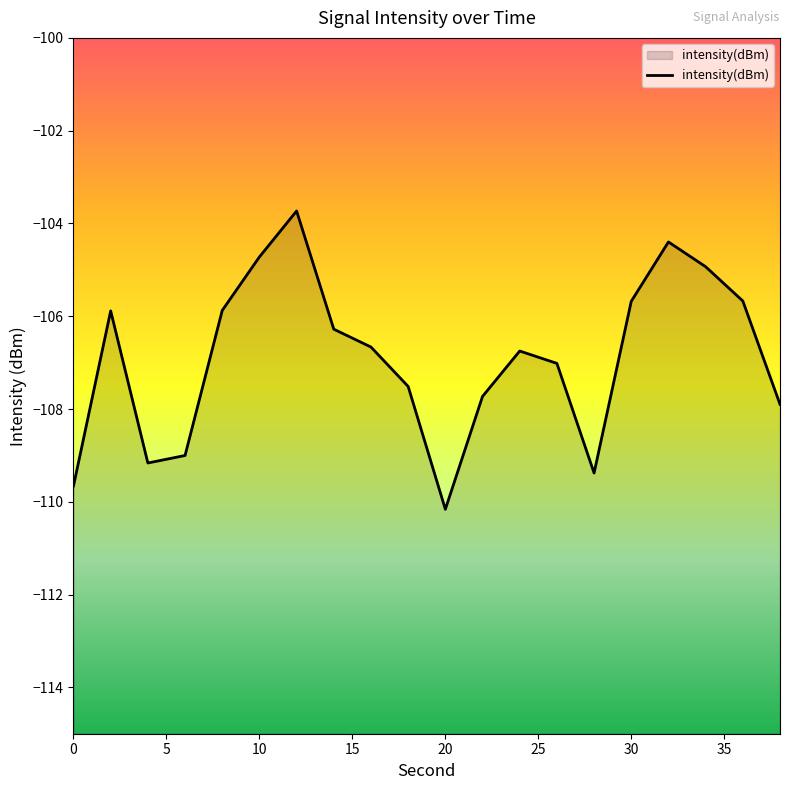

What is the approximate value at 20?

-110.2